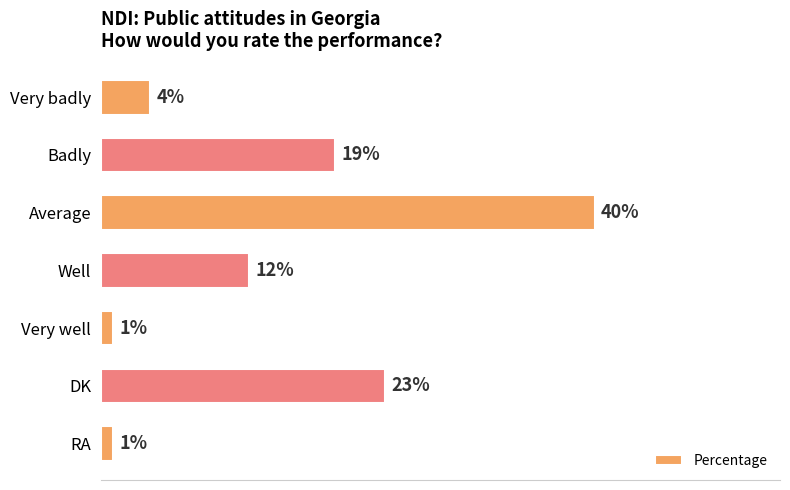

Which label corresponds to the largest value in the chart?

Average